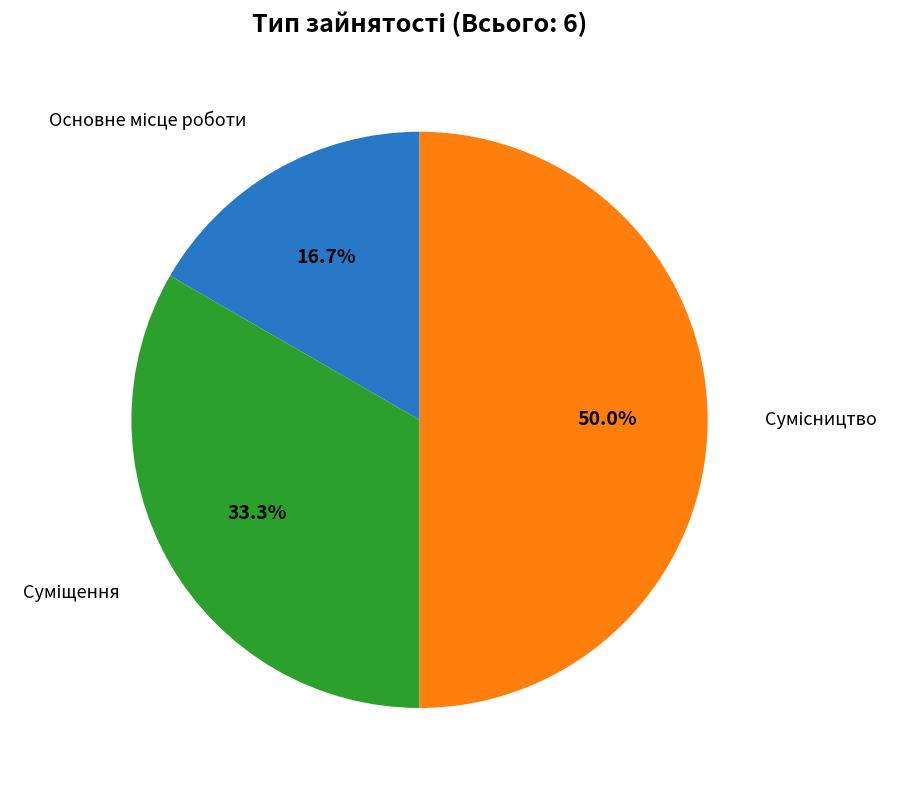

Which category has the smallest portion of the pie?

Основне місце роботи